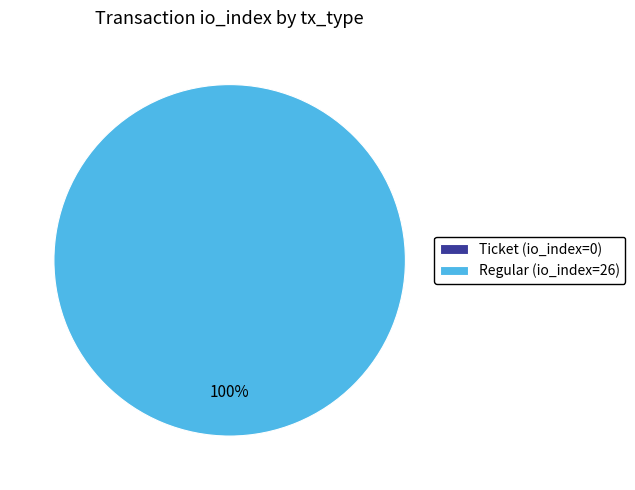

Is Ticket the majority of the pie?

No